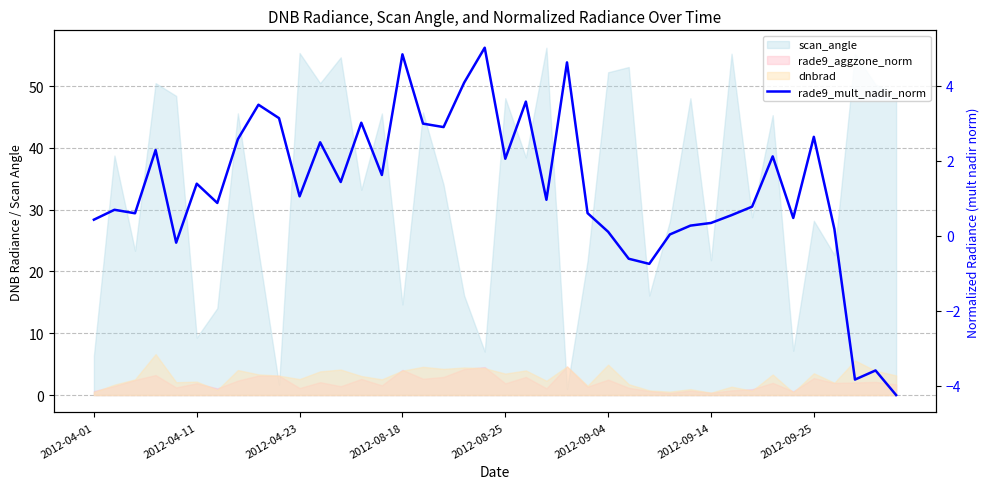

How many negative values are there?

6